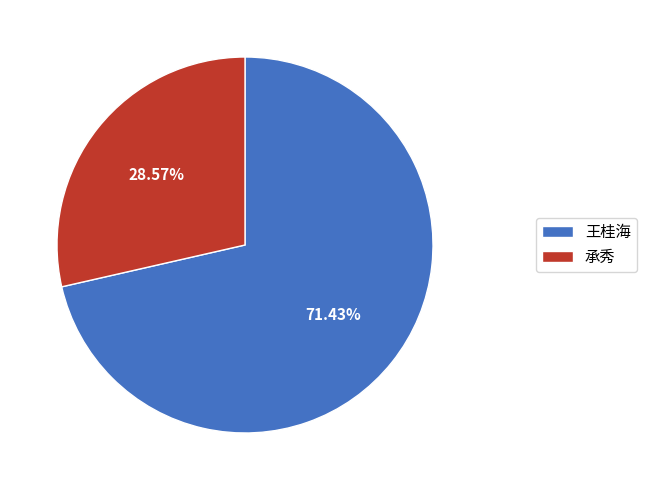

Is there any slice that represents more than half of the pie?

Yes